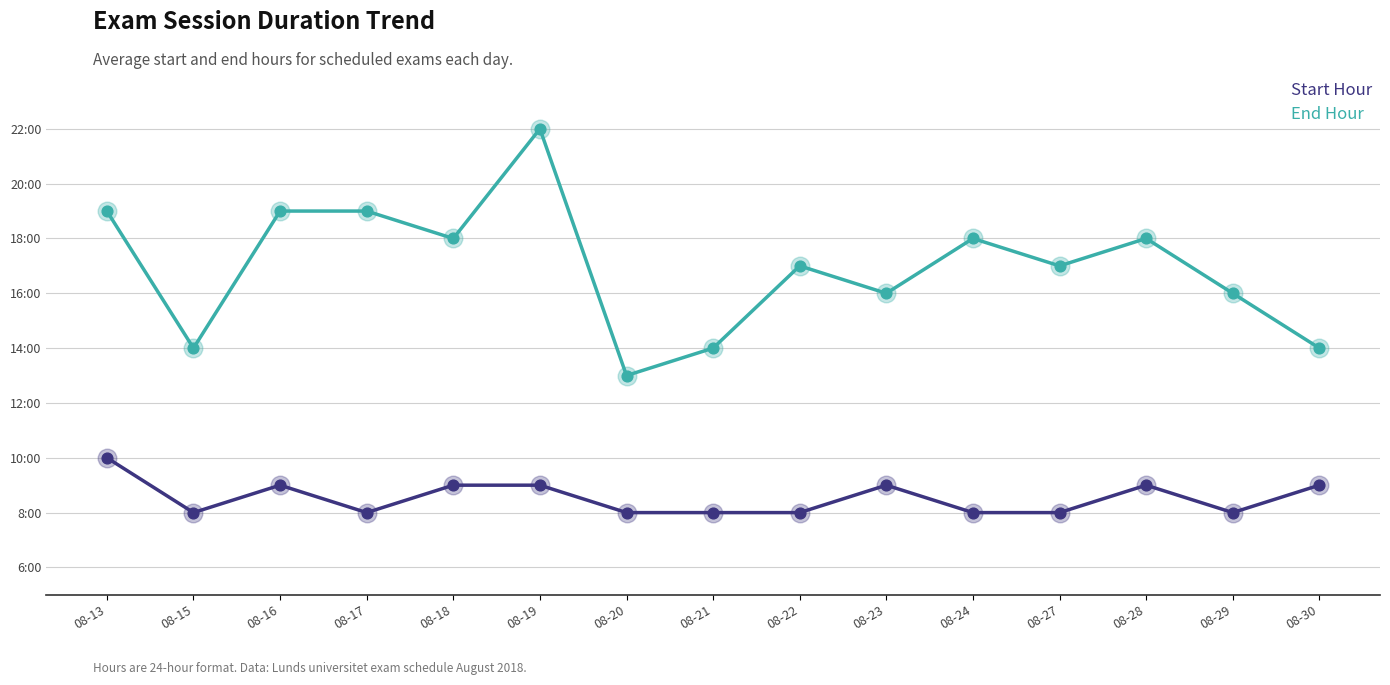

What are all the series names shown in the legend?

Start Hour, End Hour